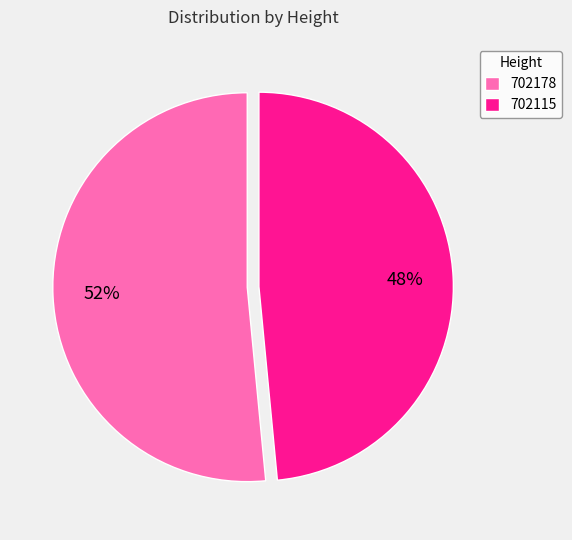

What percentage is the 702178 slice, to the nearest percent?

52%